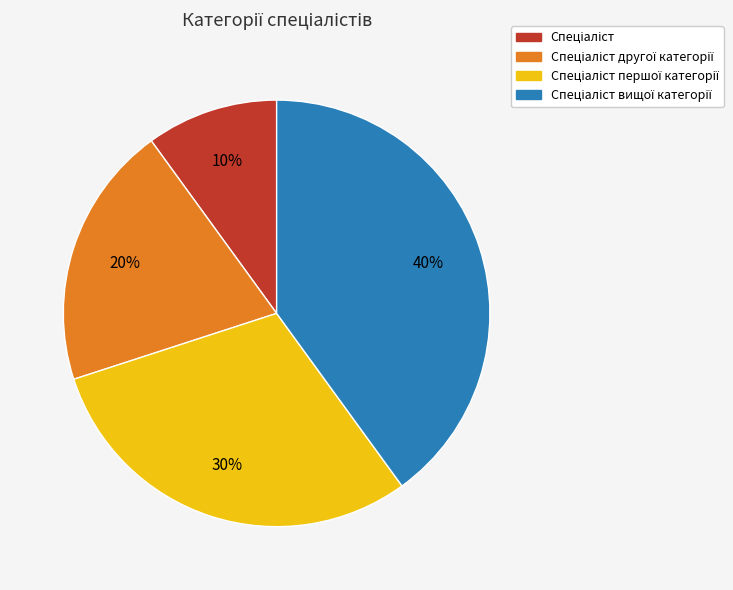

To the nearest percent, what is the difference between the largest and smallest slice percentages?

30%